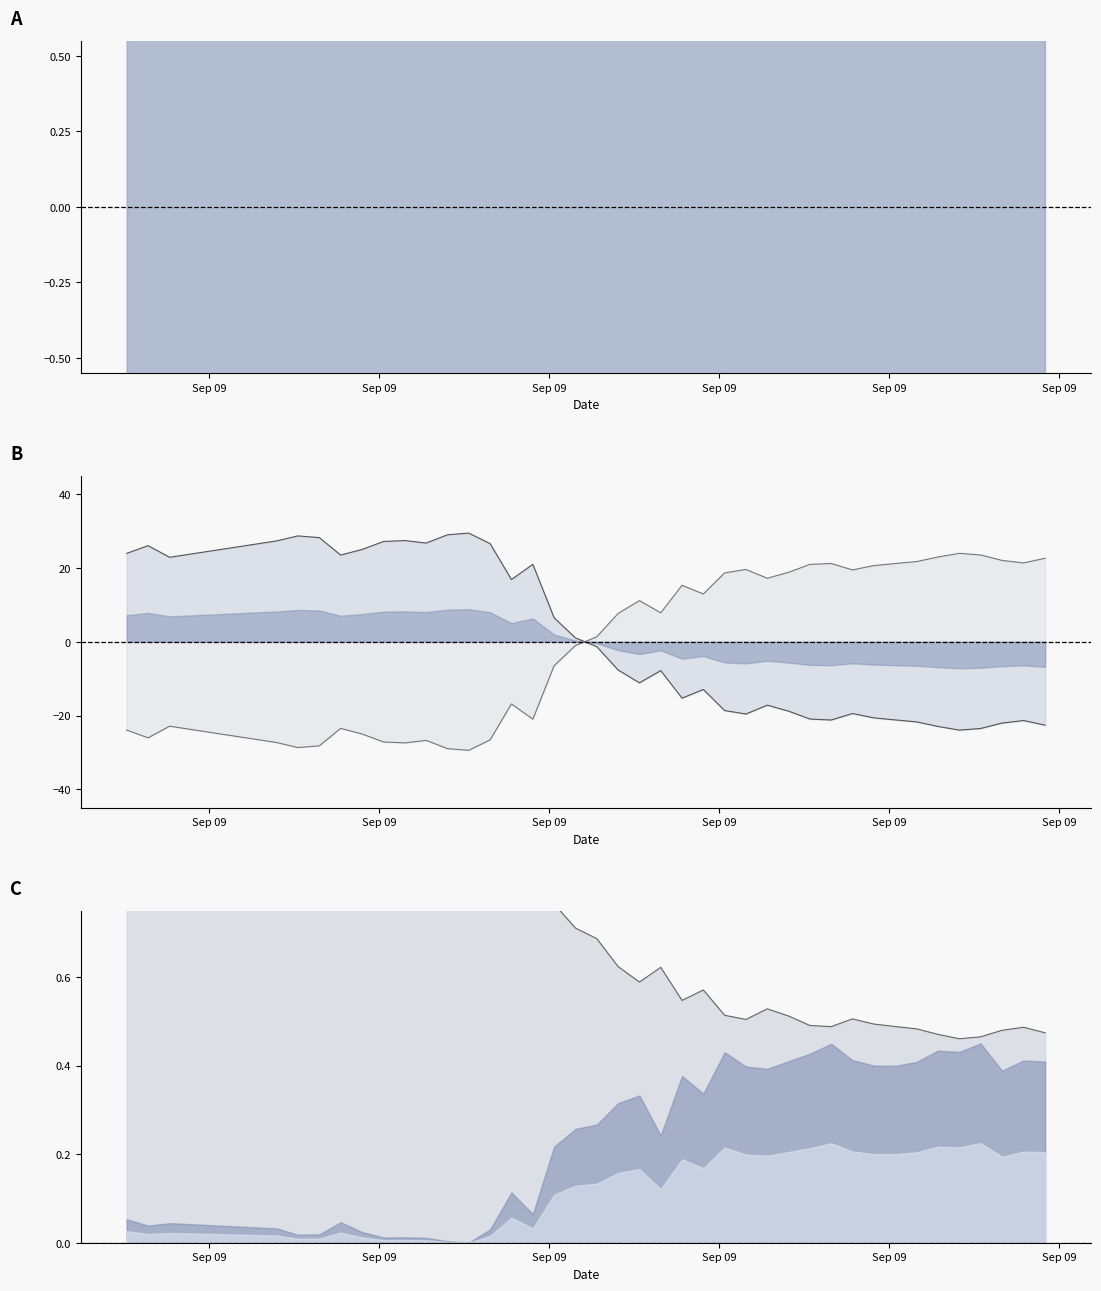

What is the difference between the highest and lowest values at 2022-09-09T07:03:58?

25.5